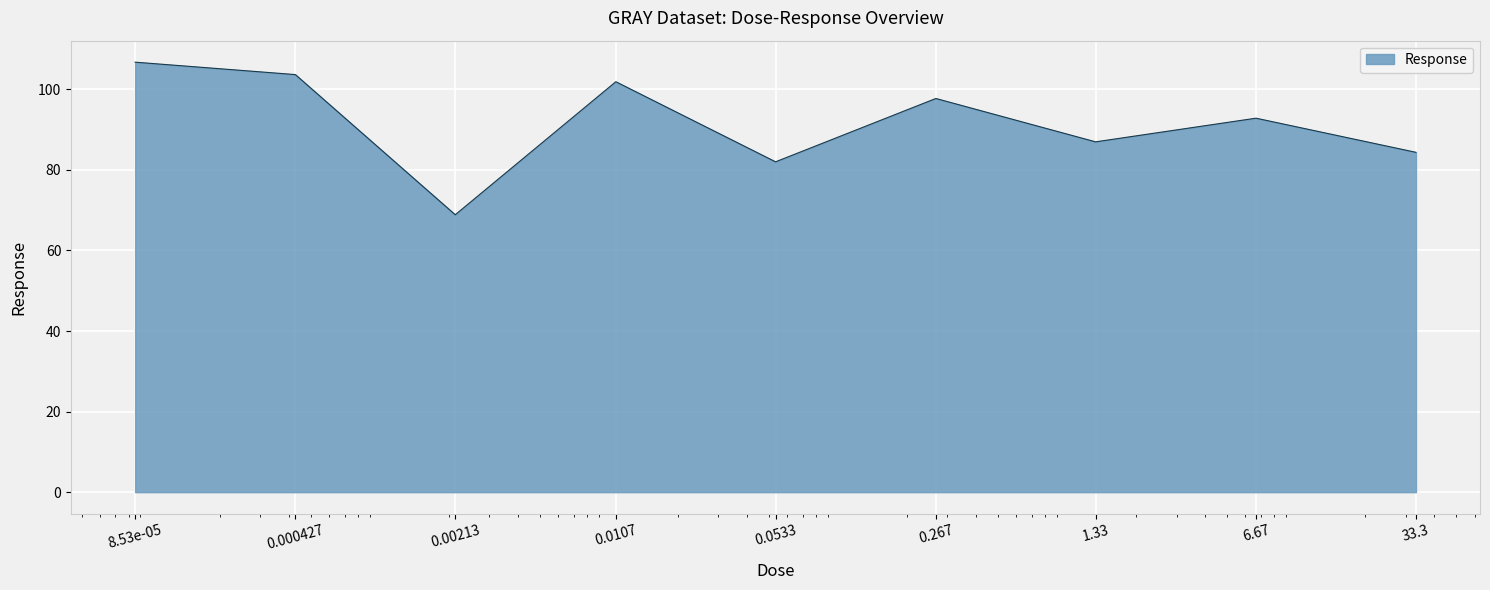

What is the average value?

91.7